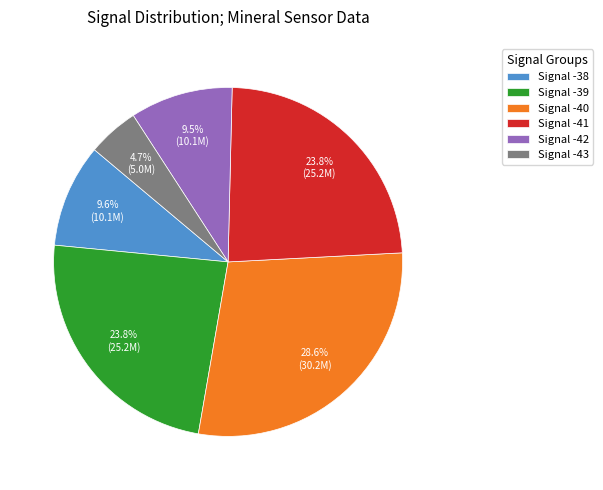

Is Signal -38 the majority of the pie?

No